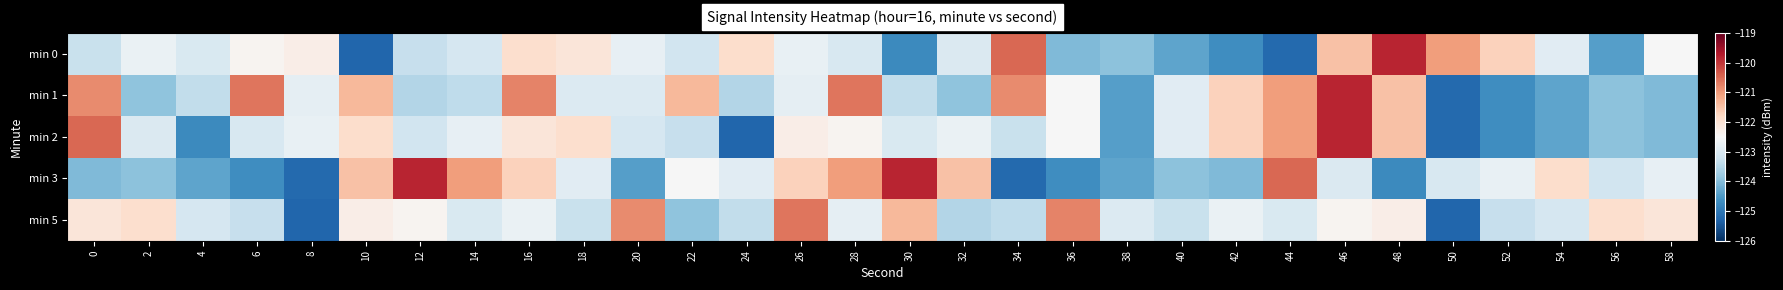

What is the maximum value shown in the chart?

-119.8